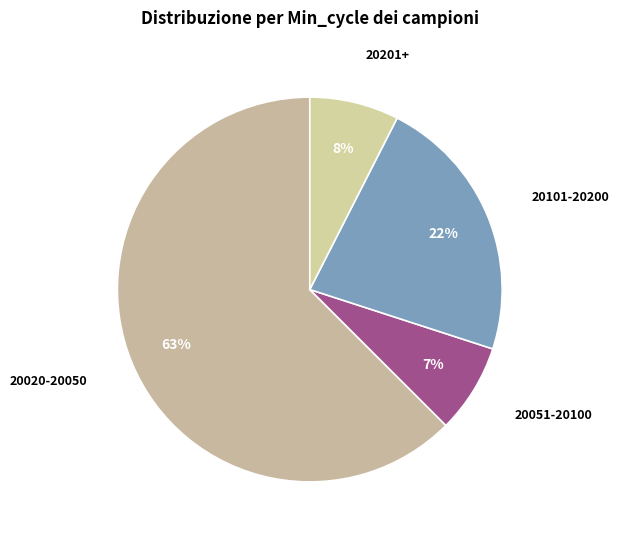

How many segments does this pie chart have?

4